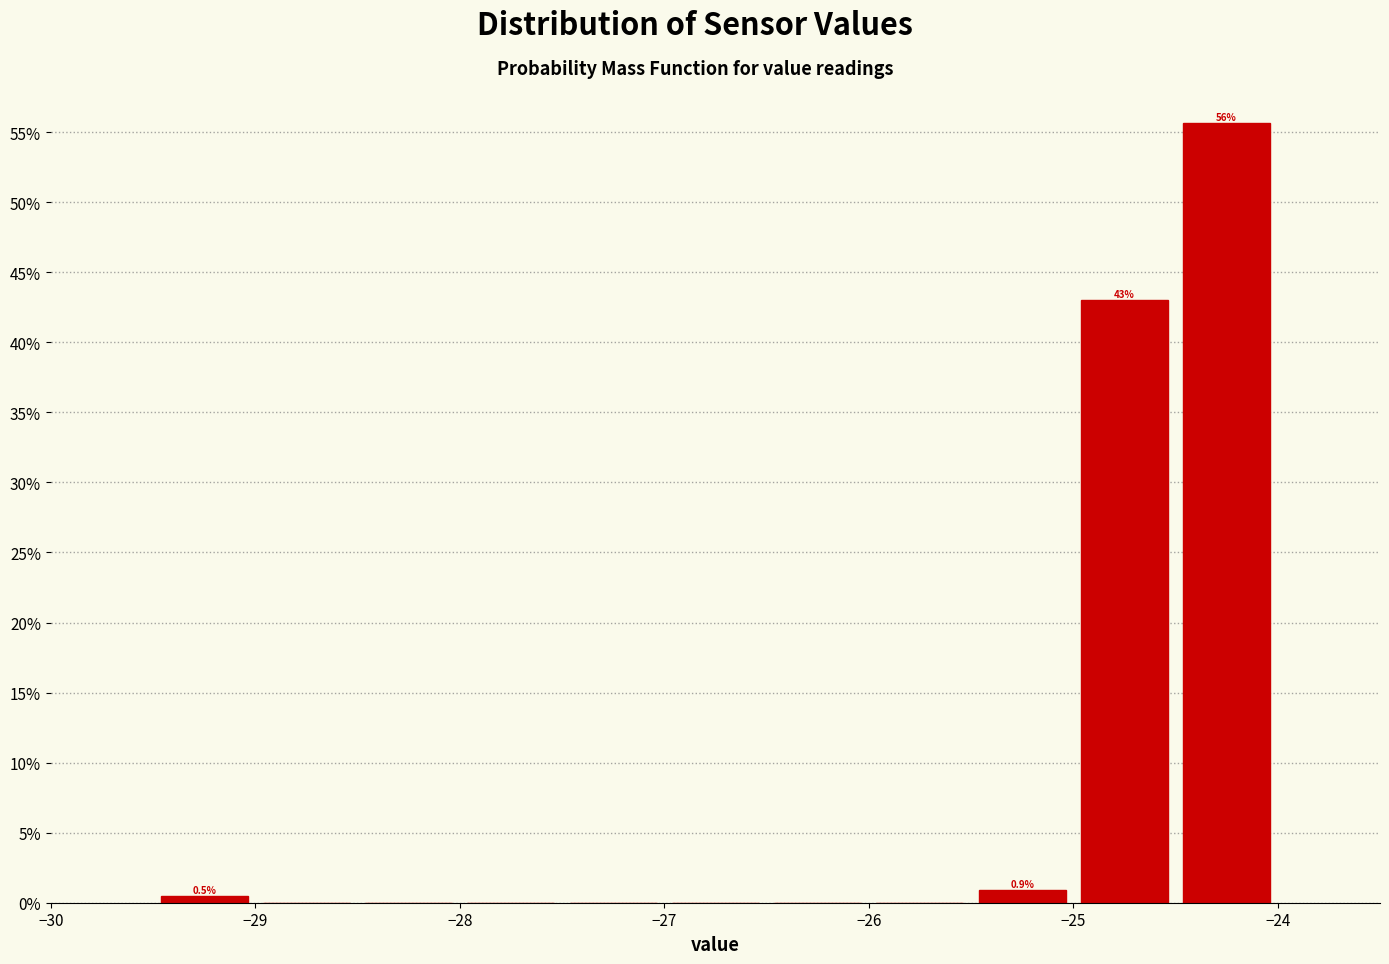

Which range on the x-axis has the tallest bar?

-24.5 to -24.0